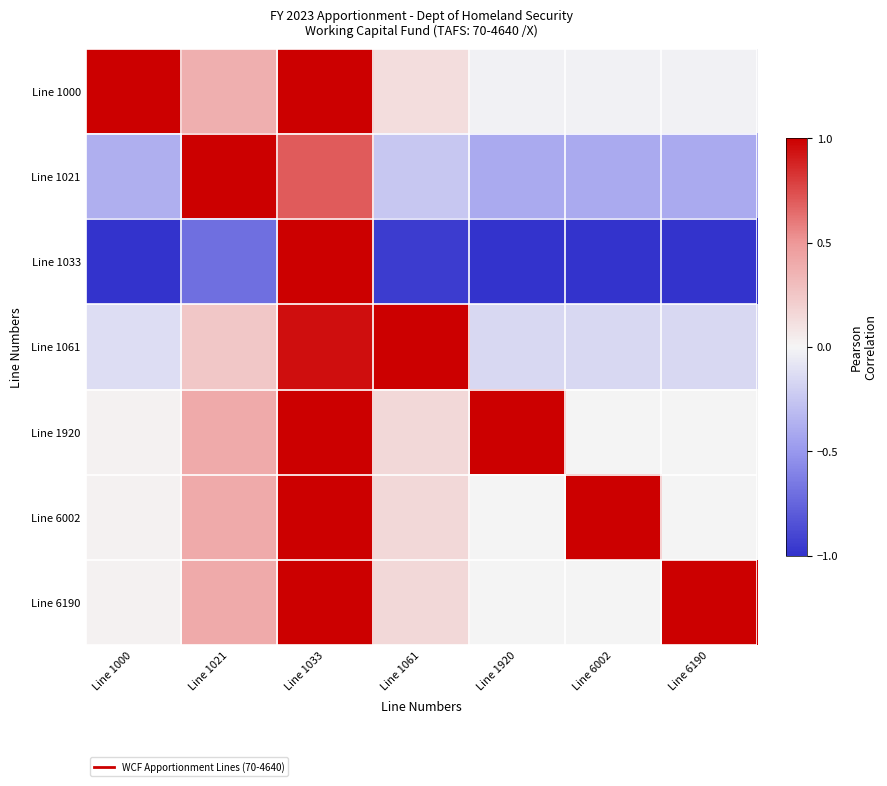

List the series in order of their peak value, highest first.

Line 1000, Line 1021, Line 1033, Line 1061, Line 1920, Line 6002, Line 6190